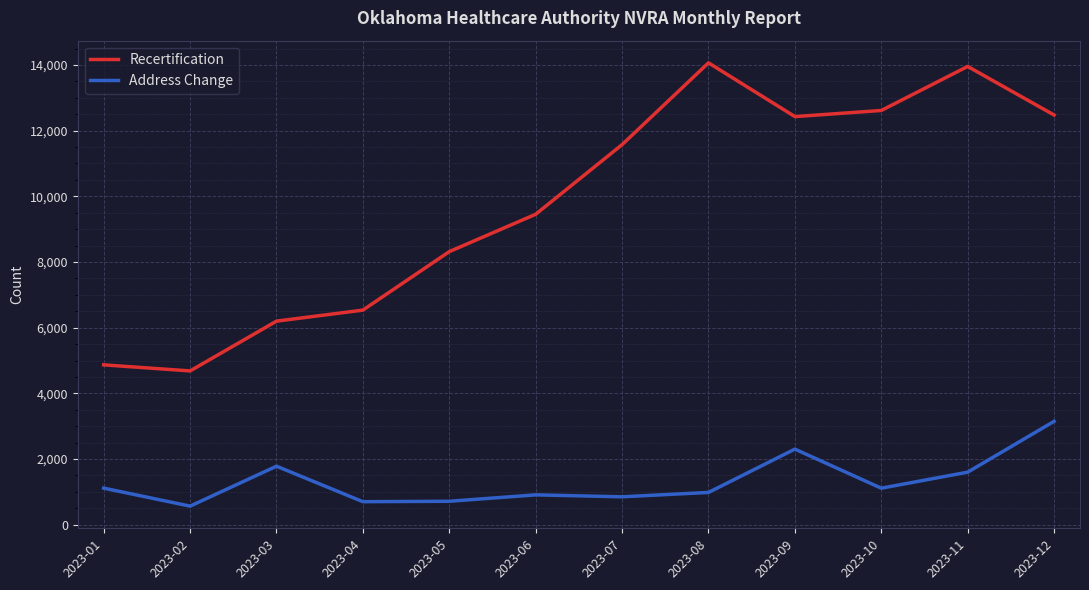

How many lines are shown in the chart?

2